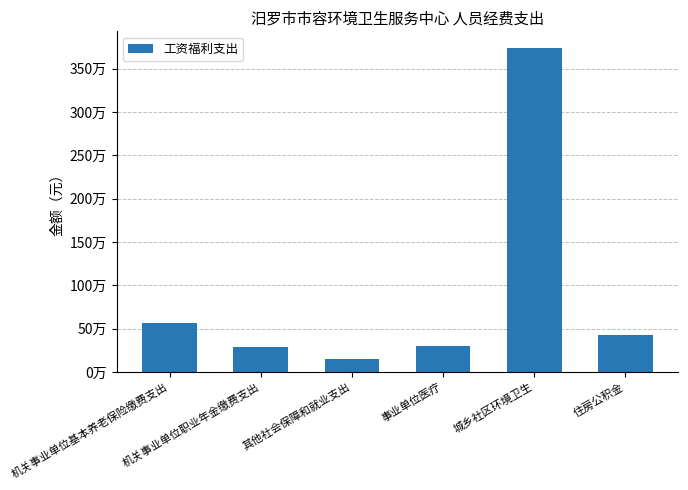

The value at 住房公积金 is 424849.0. True or false?

True